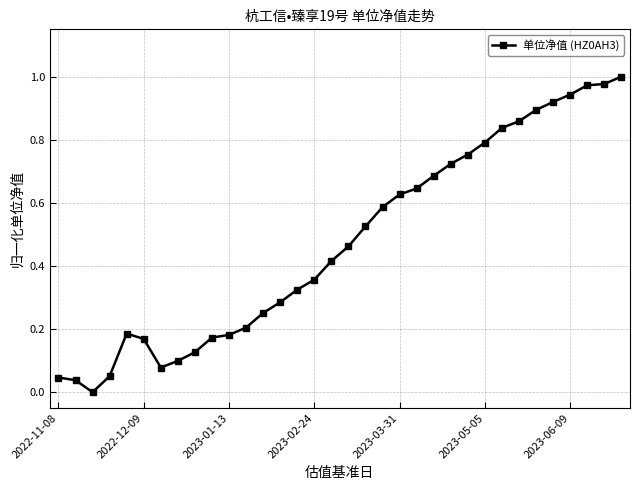

What is the sum of all values?

16.2